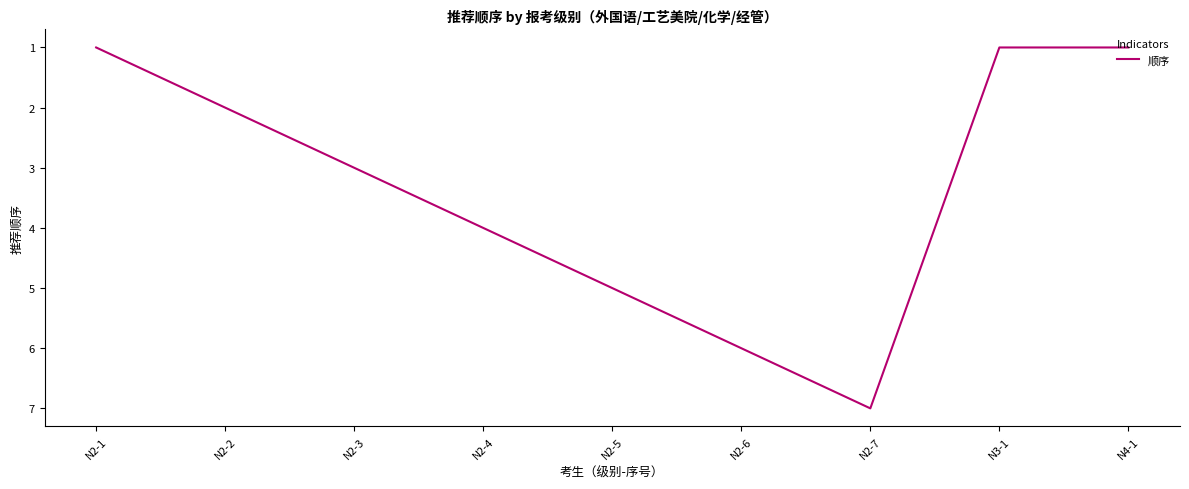

Reading left to right, extract all data points from this chart.

N2-1=1	N2-2=2	N2-3=3	N2-4=4	N2-5=5	N2-6=6	N2-7=7	N3-1=1	N4-1=1